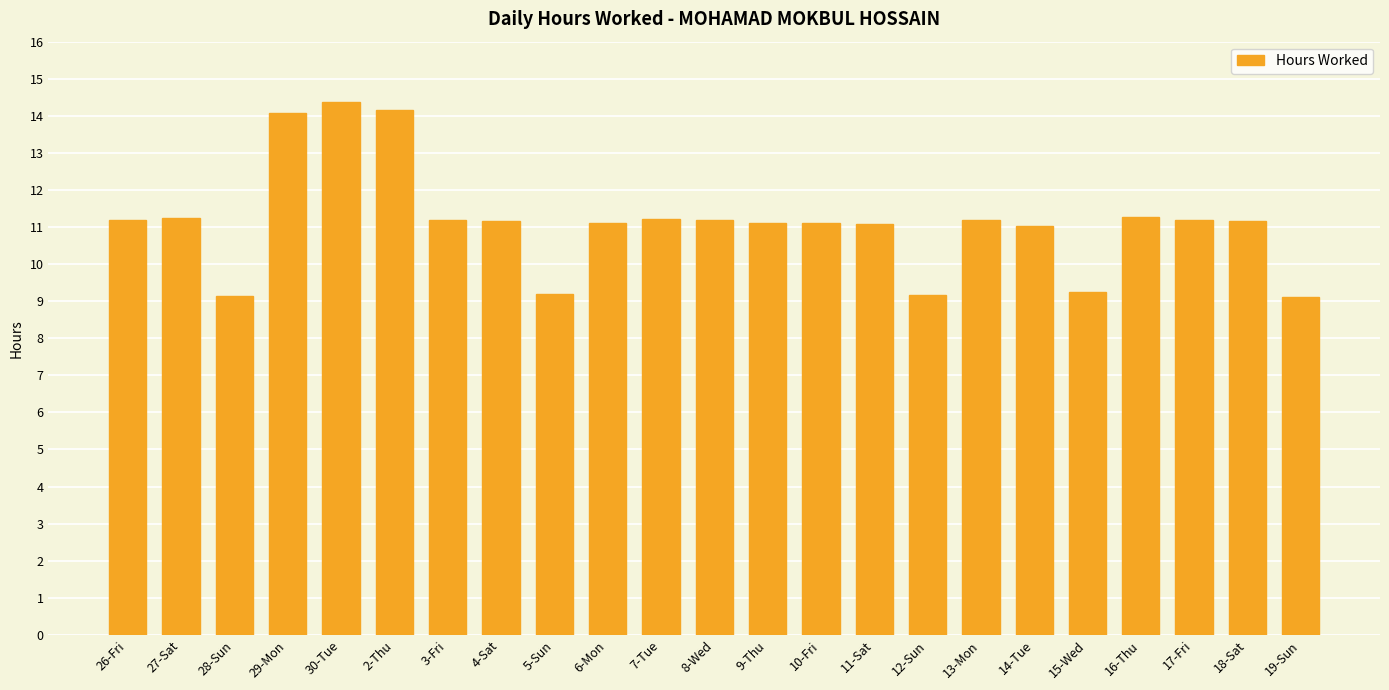

What is the difference between the second highest and second lowest values?

5.0